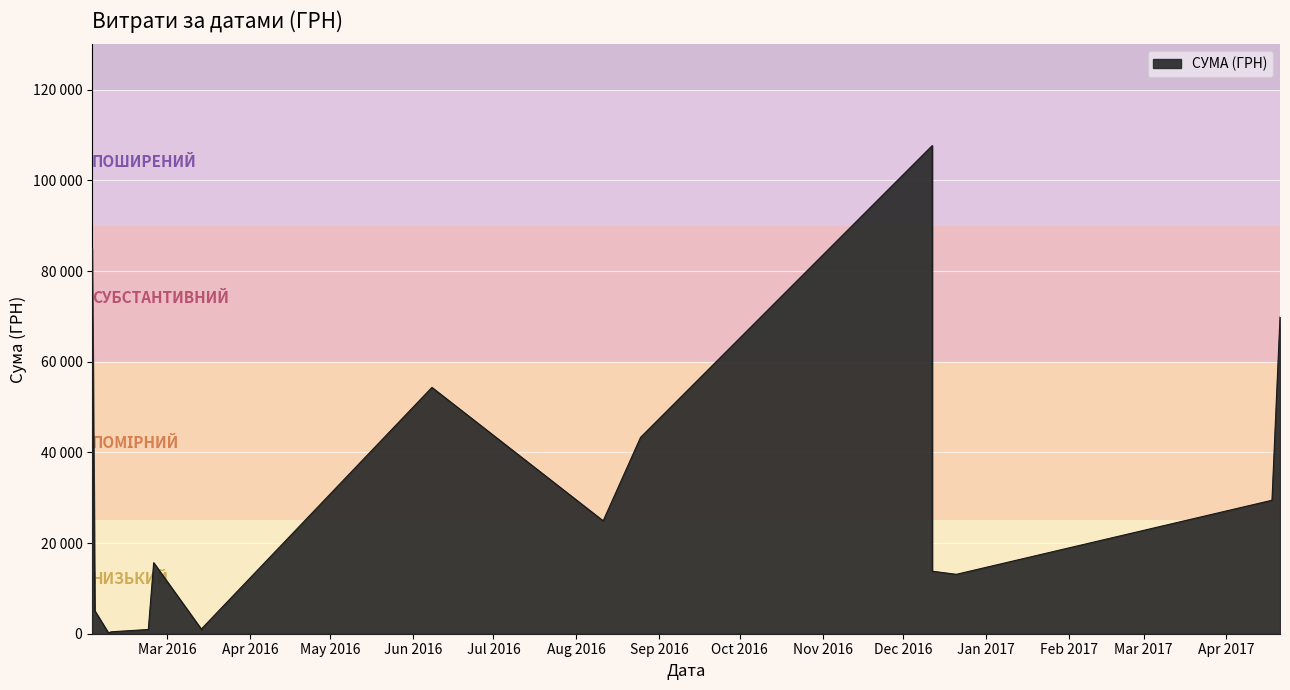

How many values exceed 15664?

9